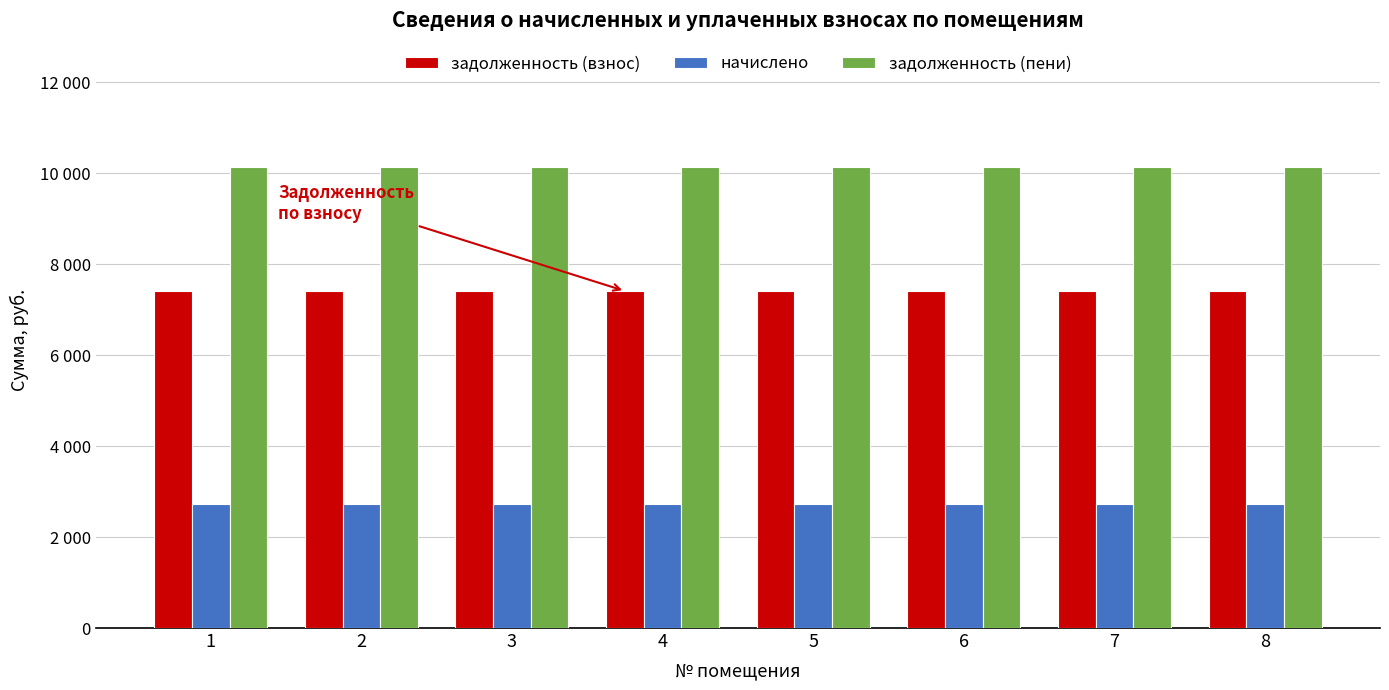

List the series in order of their overall mean, lowest first.

начислено, задолженность (взнос), задолженность (пени)